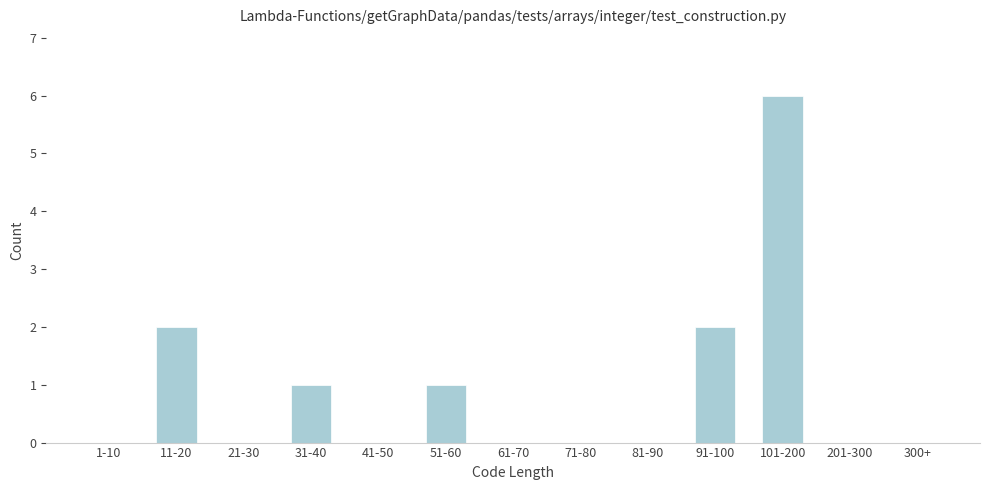

Reading left to right, what are all the values shown in this chart?

1-10=0	11-20=2	21-30=0	31-40=1	41-50=0	51-60=1	61-70=0	71-80=0	81-90=0	91-100=2	101-200=6	201-300=0	300+=0